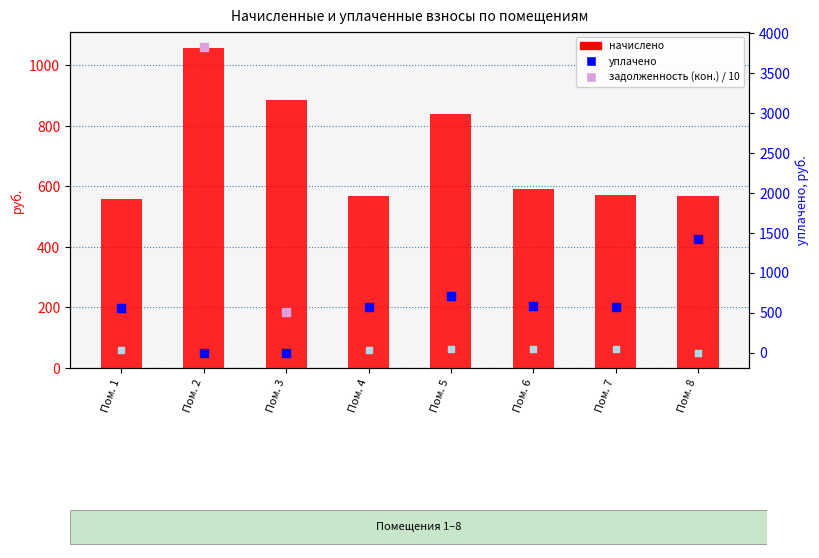

At which category is the sum across all series the highest?

Пом. 8